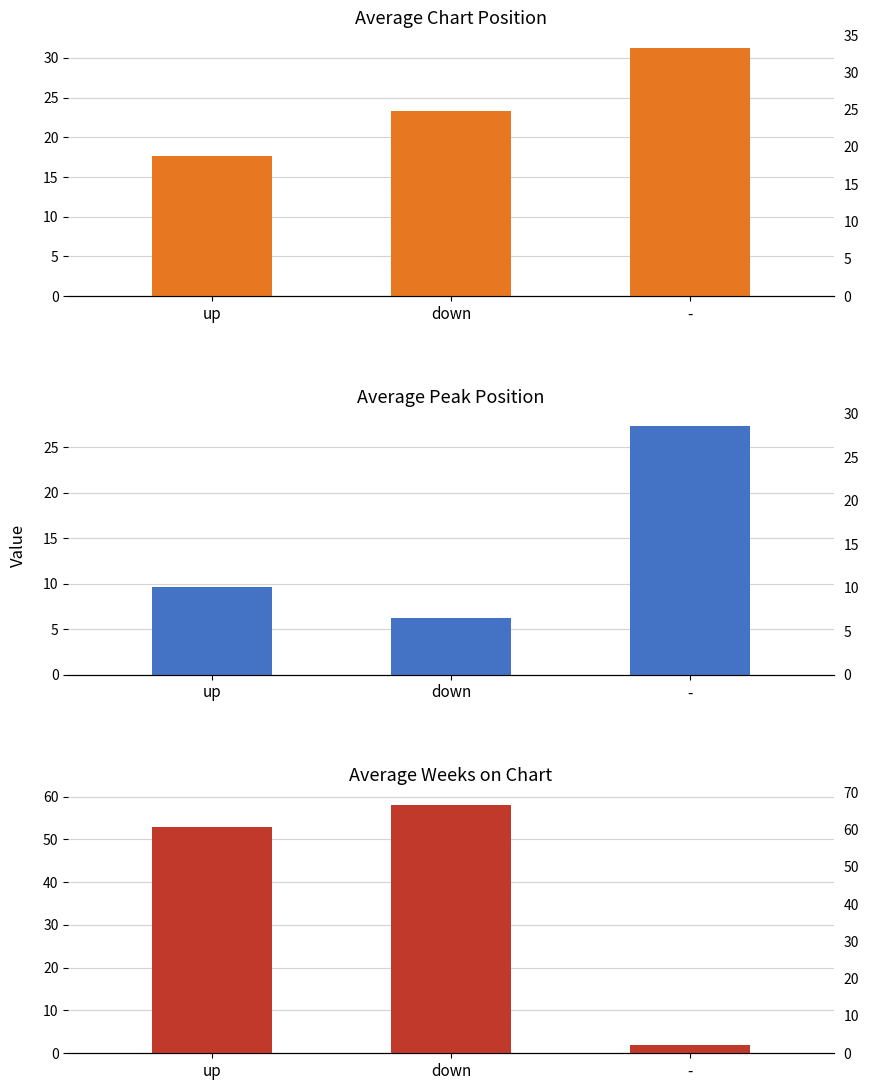

Are the bars horizontal?

No